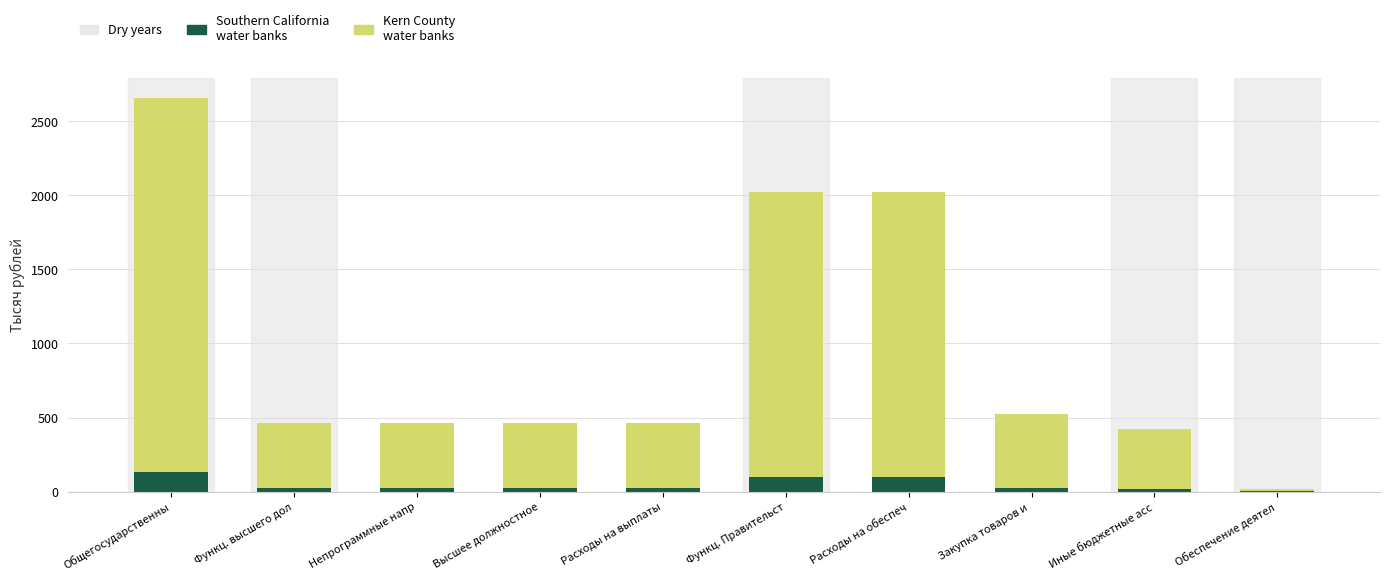

What is the total value across all series at Расходы на обеспеч?

2025.4